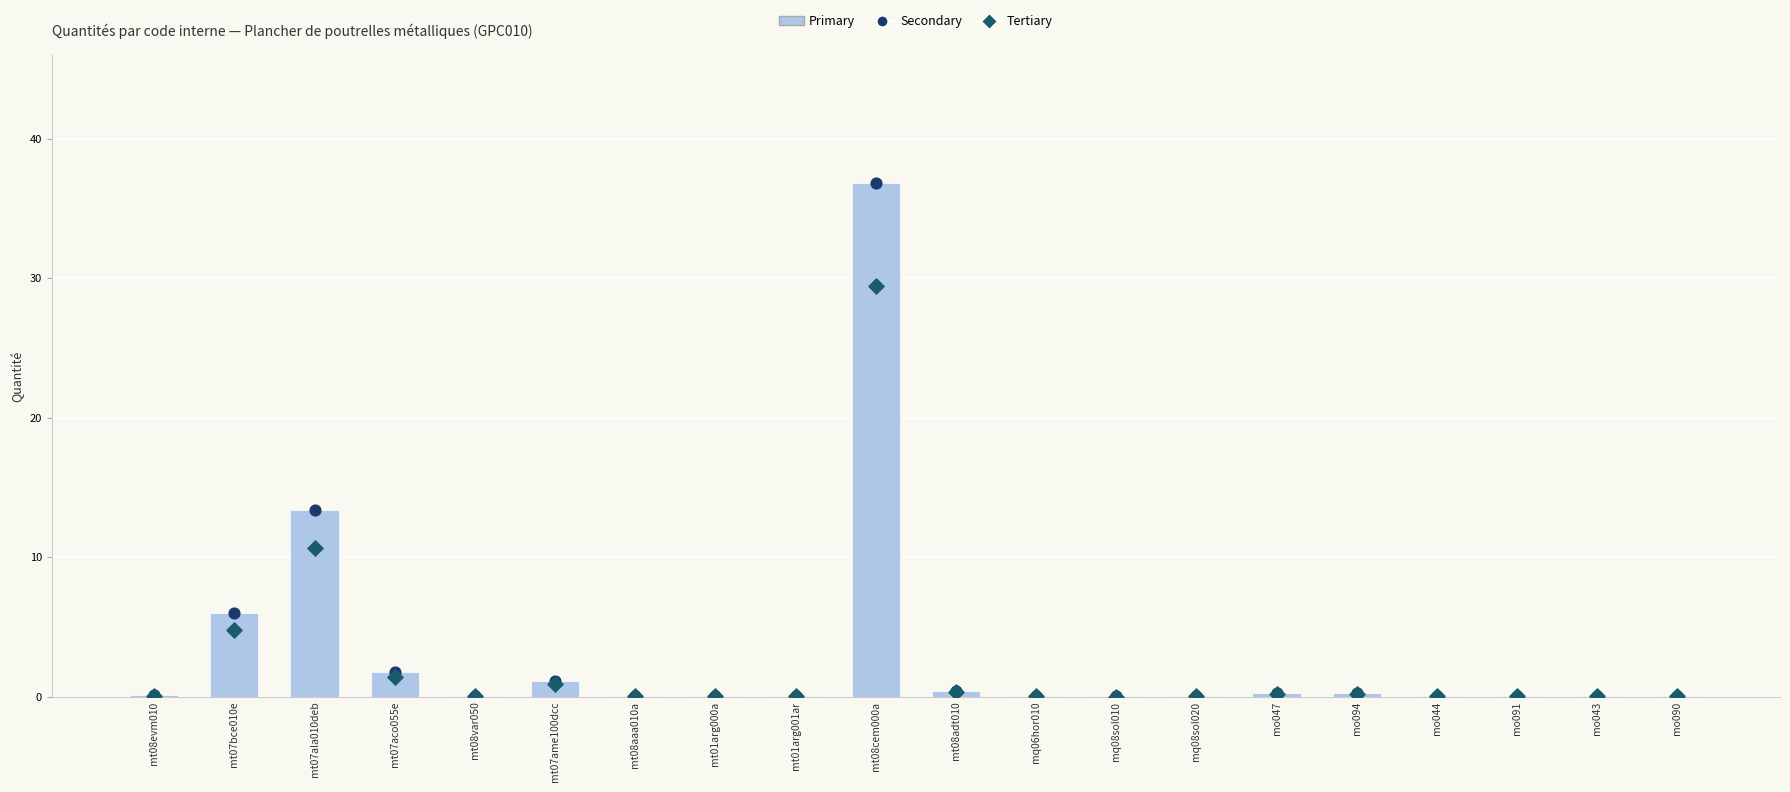

What are all the series names shown in the legend?

Primary, Secondary, Tertiary